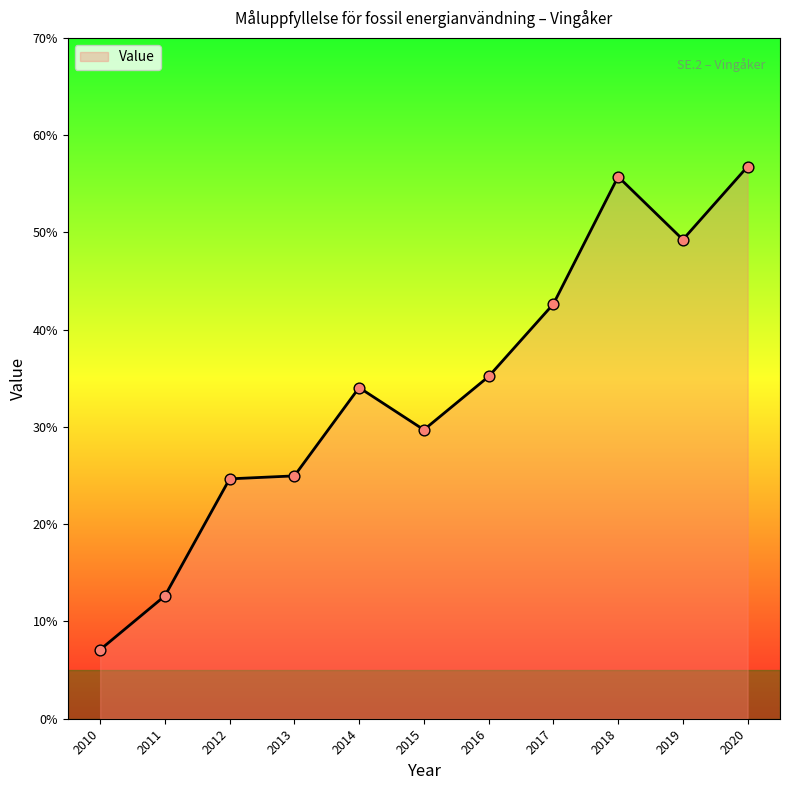

What is the change in value from 2012 to 2017?

+18.0